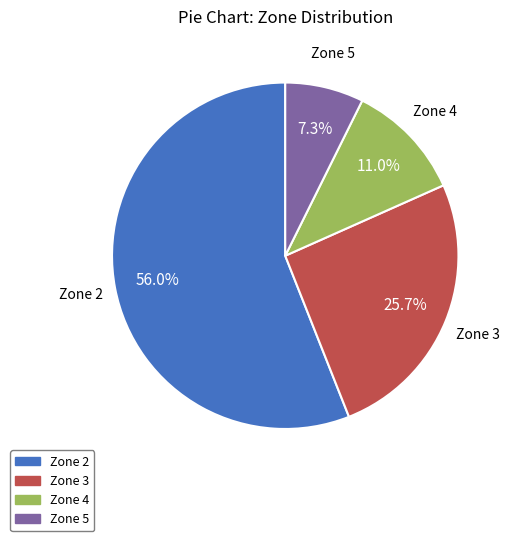

To the nearest percent, what percentage of the pie is Zone 4?

11%